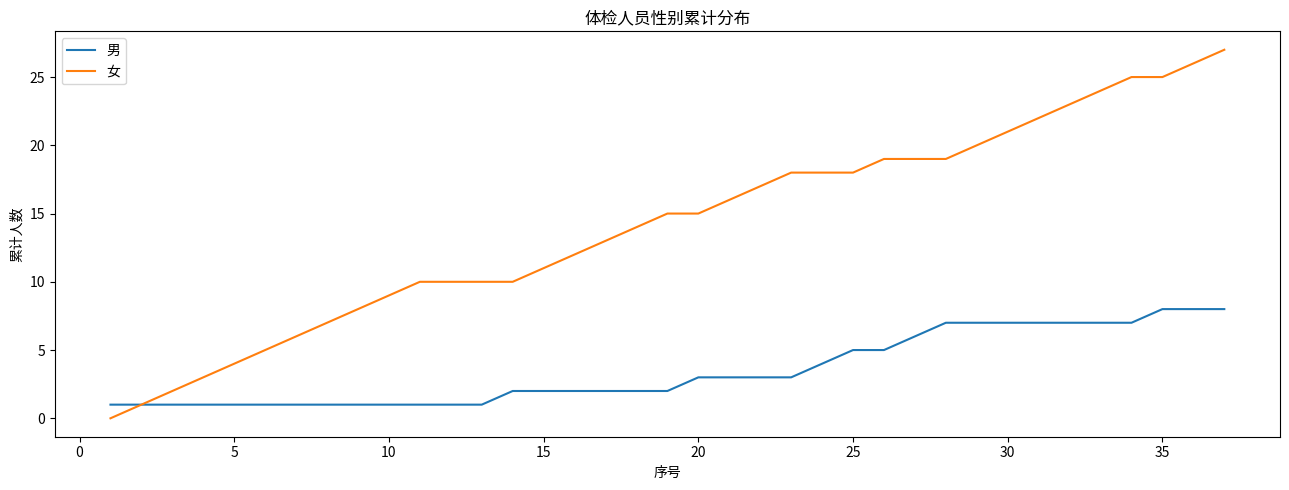

How many values in 女 are above zero?

36